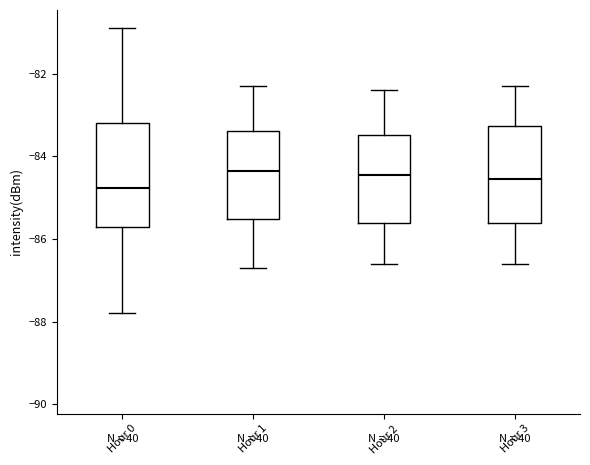

Where does the lower whisker of the box for Hour 2 end on the y-axis? The values are not printed on the chart, so give them approximately, as read against the axis.

-86.6